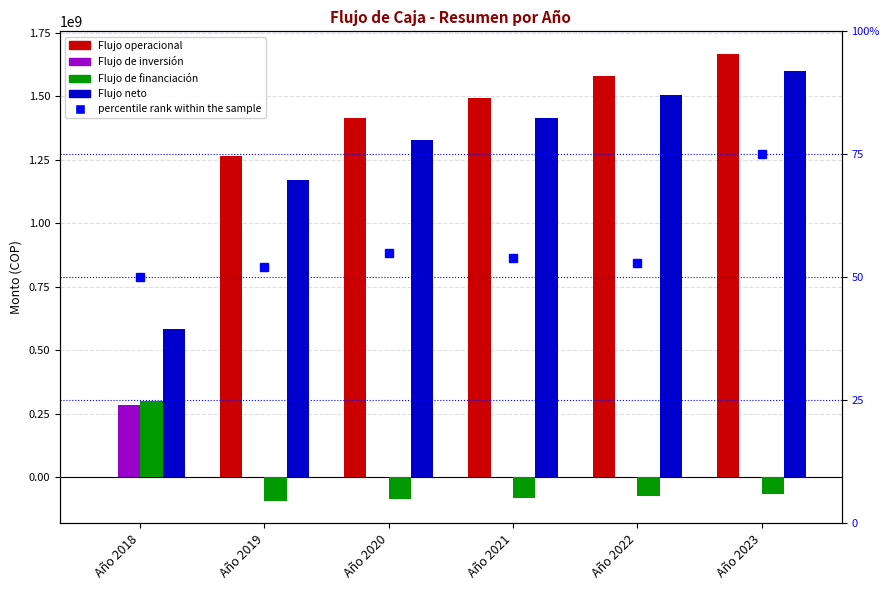

Reading left to right, extract all data points from this chart.

Flujo operacional: Año 2018=0.0	Año 2019=1265066420.9	Año 2020=1413558567.0	Año 2021=1493448788.1	Año 2022=1578001807.1	Año 2023=1667513664.1
Flujo de inversión: Año 2018=284240600.0	Año 2019=0.0	Año 2020=0.0	Año 2021=0.0	Año 2022=0.0	Año 2023=0.0
Flujo de financiación: Año 2018=300000000.0	Año 2019=-93000000.0	Año 2020=-86400000.0	Año 2021=-79800000.0	Año 2022=-73200000.0	Año 2023=-66600000.0
Flujo neto: Año 2018=584240600.0	Año 2019=1172066420.9	Año 2020=1327158567.0	Año 2021=1413648788.1	Año 2022=1504801807.1	Año 2023=1600913664.1
percentile rank within the sample: Año 2018=50.0	Año 2019=52.0	Año 2020=55.0	Año 2021=54.0	Año 2022=53.0	Año 2023=75.0